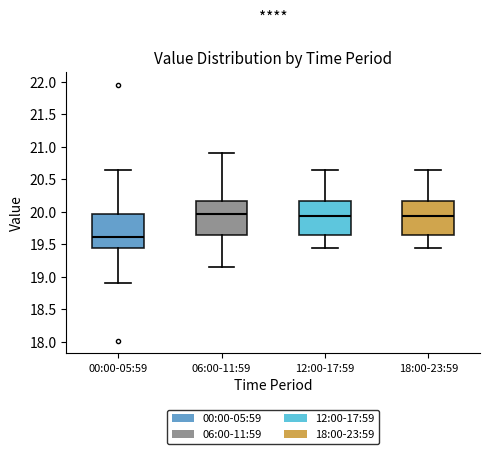

Reading left to right, transcribe this box plot: for each box, give where its median line is, the range the box spans, and where its two whiskers end, as read against the y-axis. The values are not printed on the chart, so give them approximately, as read against the axis.

00:00-05:59: median 19.60, box 19.45 to 19.95, whiskers 18.90 to 20.65
06:00-11:59: median 20.00, box 19.65 to 20.15, whiskers 19.15 to 20.90
12:00-17:59: median 19.95, box 19.65 to 20.15, whiskers 19.45 to 20.65
18:00-23:59: median 19.95, box 19.65 to 20.15, whiskers 19.45 to 20.65